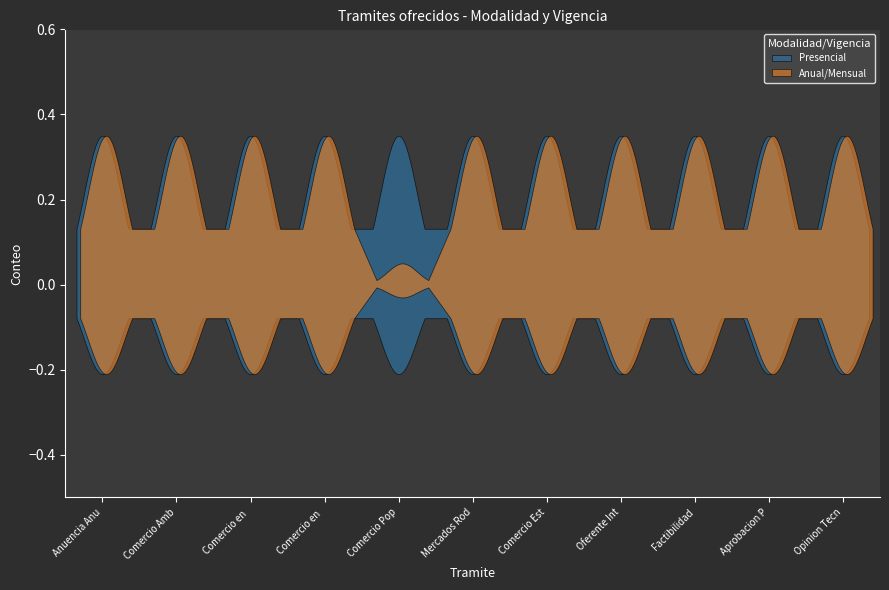

What is the label of the 3rd point from the left?

Comercio en puesto fijo